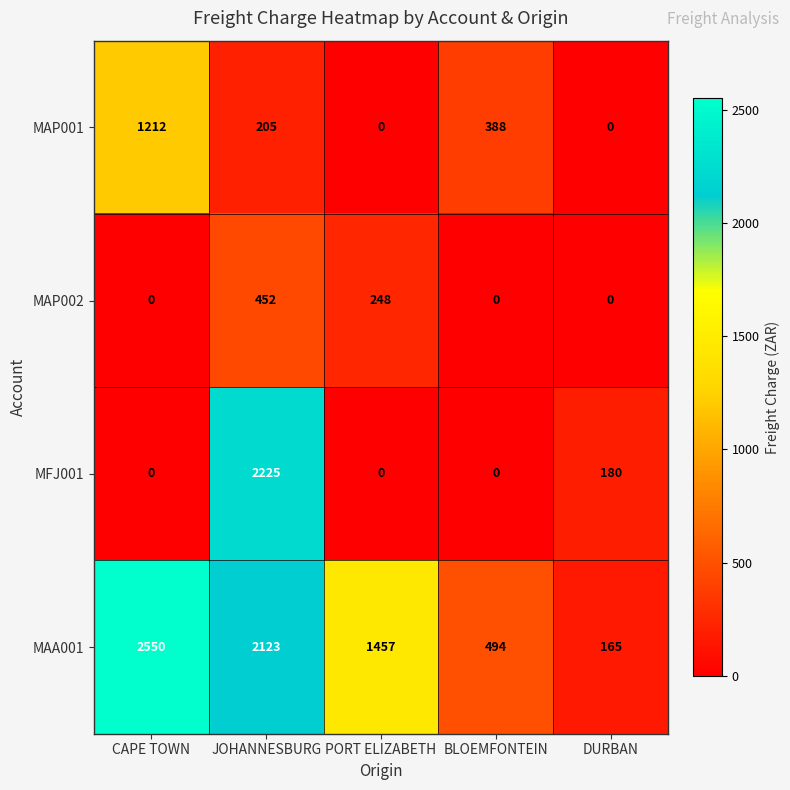

The MAA001 series shows 2311 at PORT ELIZABETH. True or false?

False